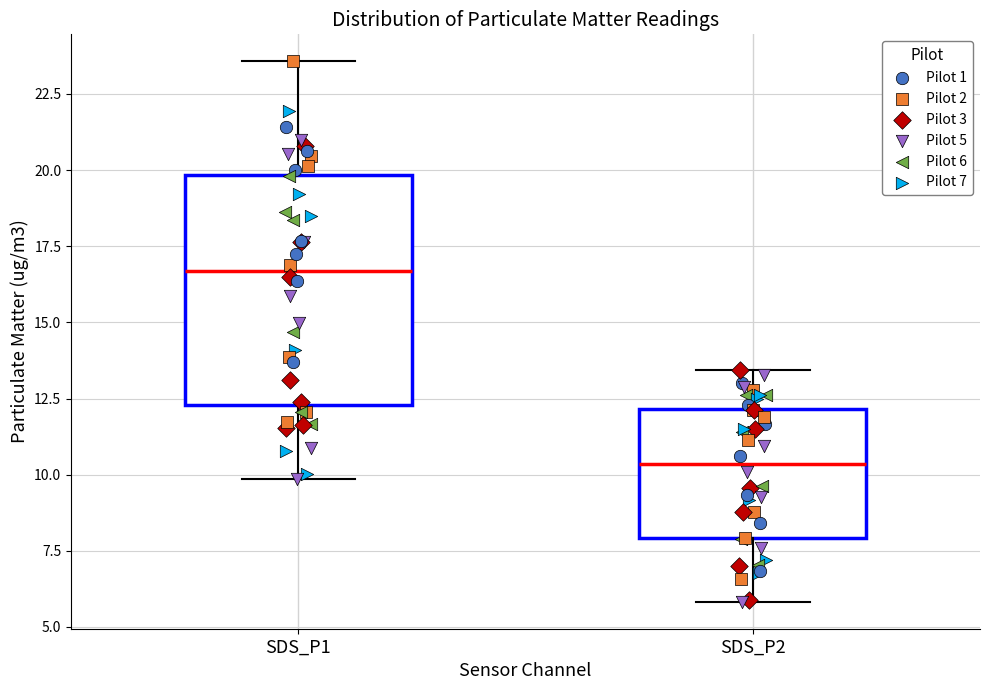

Reading left to right, read every box against the y-axis: the position of its median line, the range the box covers, and the ends of its whiskers. The values are not printed on the chart, so give them approximately, as read against the axis.

SDS_P1: median 16.5, box 12.5 to 20.0, whiskers 10.0 to 23.5
SDS_P2: median 10.5, box 8.0 to 12.0, whiskers 6.0 to 13.5